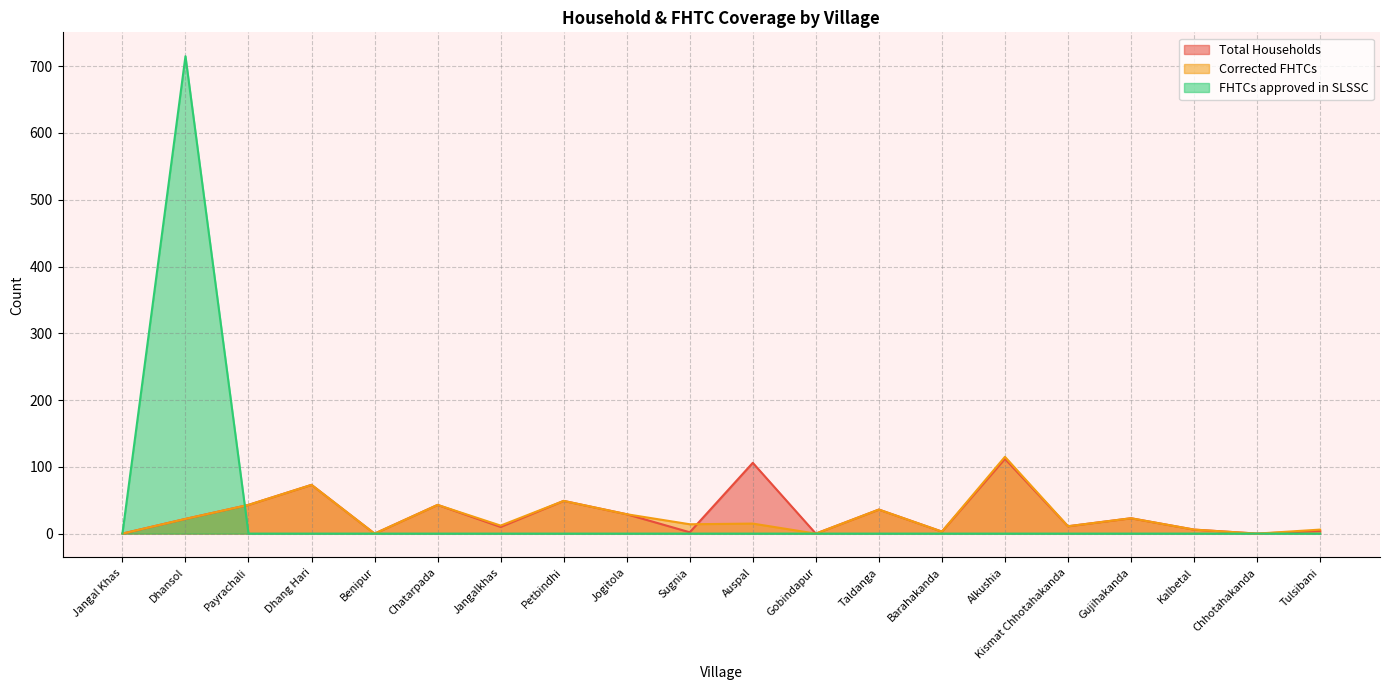

What are all the series names shown in the legend?

Total Households, Corrected FHTCs, FHTCs approved in SLSSC